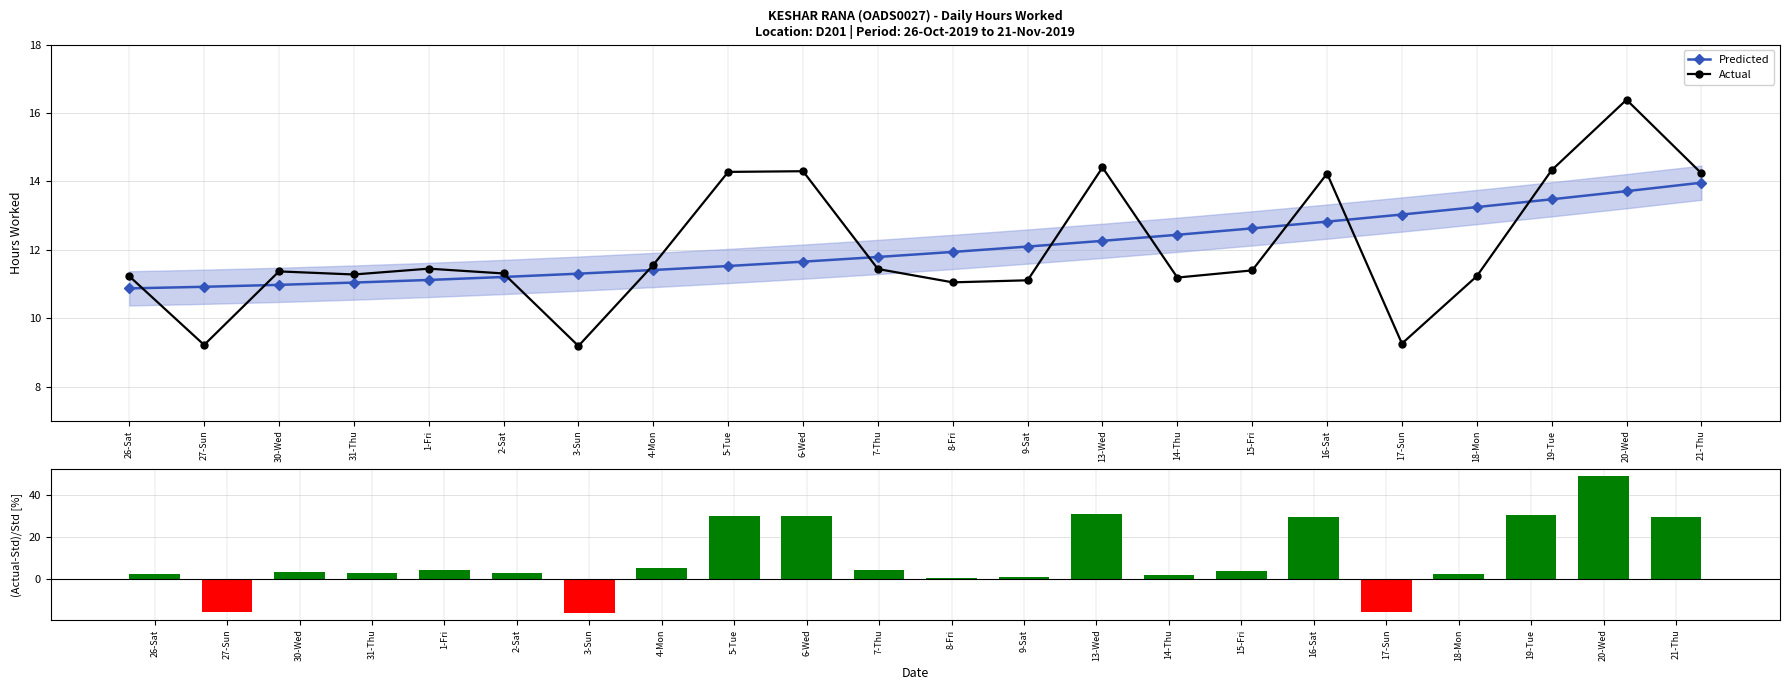

What is the difference between the maximum and minimum values in the (Actual-Std)/Std series?

65.5